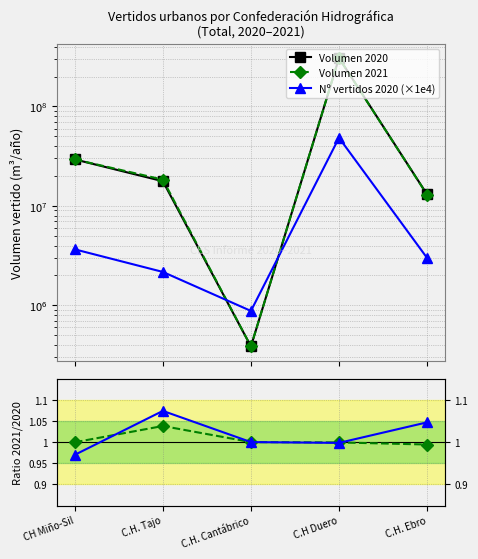

The value of Nº vertidos 2020 (×1e4) at C.H. Tajo is 2170000.0. True or false?

True